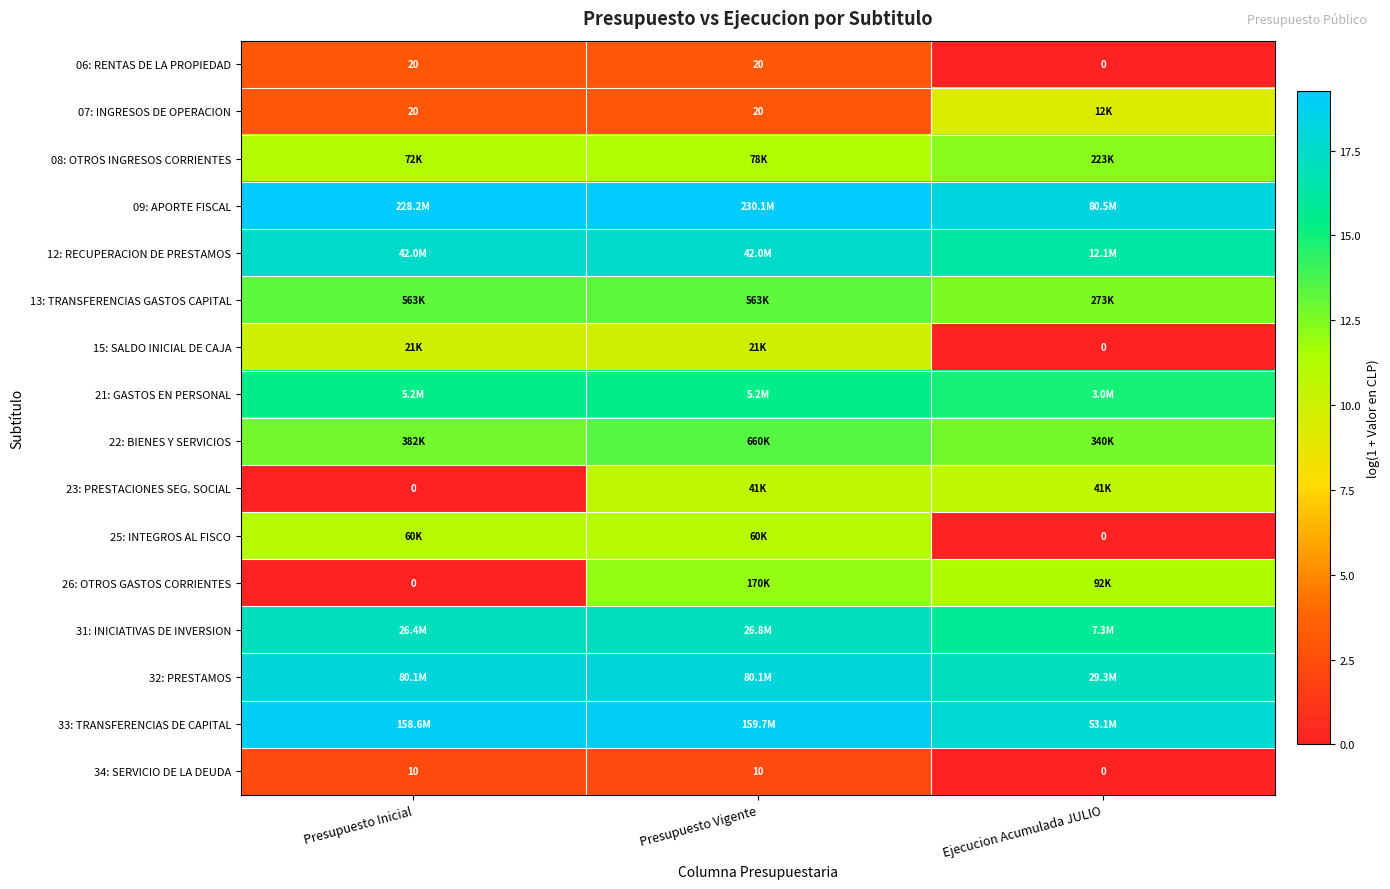

The 22: BIENES Y SERVICIOS series shows 3.9 at Ejecucion Acumulada JULIO. True or false?

False